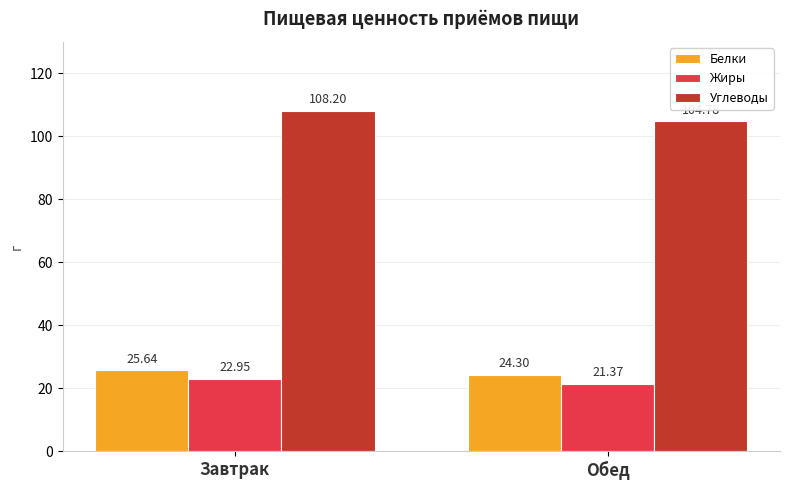

Where is Углеводы nearest to the value 106?

Обед